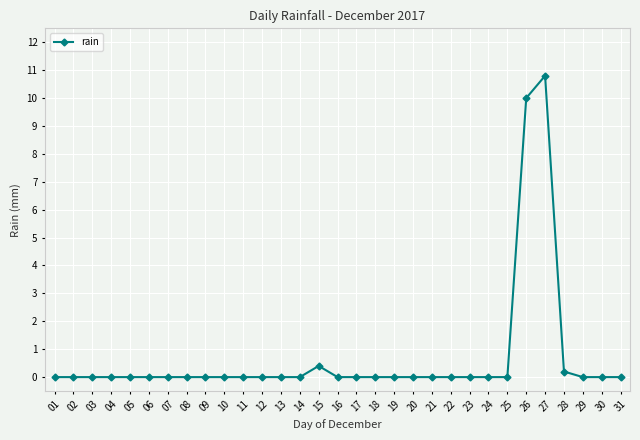

Reading left to right, what are all the values shown in this chart?

01=0.0	02=0.0	03=0.0	04=0.0	05=0.0	06=0.0	07=0.0	08=0.0	09=0.0	10=0.0	11=0.0	12=0.0	13=0.0	14=0.0	15=0.4	16=0.0	17=0.0	18=0.0	19=0.0	20=0.0	21=0.0	22=0.0	23=0.0	24=0.0	25=0.0	26=10.0	27=10.8	28=0.2	29=0.0	30=0.0	31=0.0